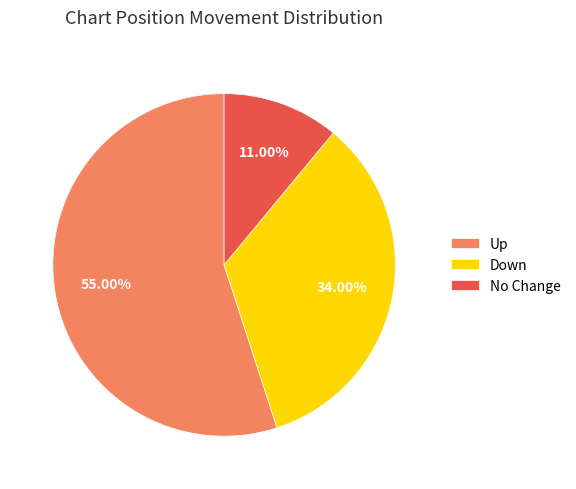

What is the smallest slice in the pie chart?

No Change